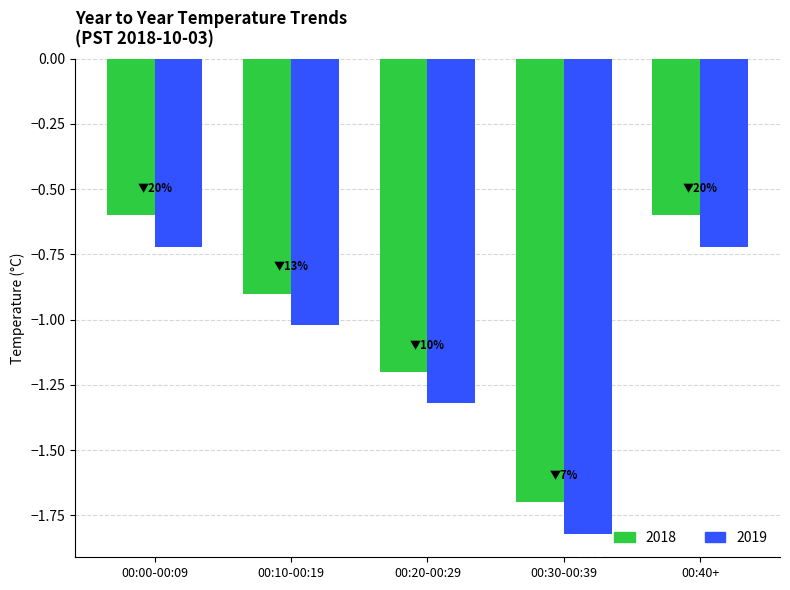

What is the difference between the 2018 values at 00:10-00:19 and 00:20-00:29?

0.3